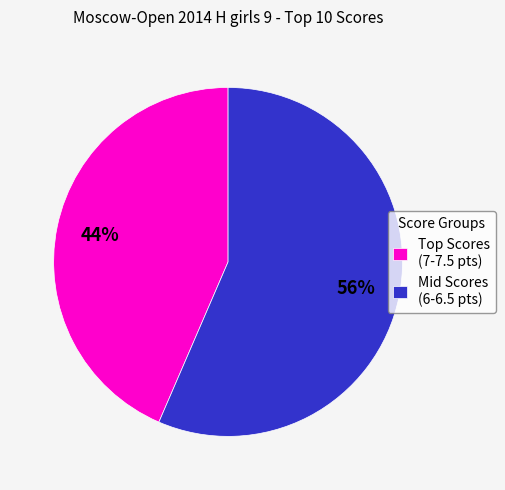

Does Mid Scores (6-6.5 pts) account for over 50% of the chart?

Yes